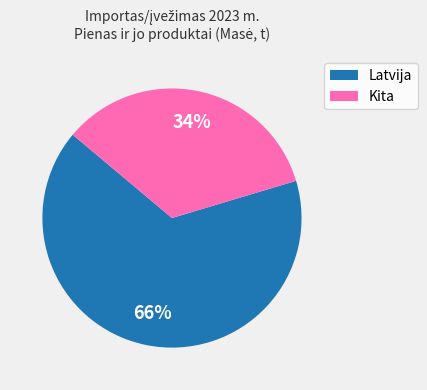

Is there a majority slice in this chart?

Yes